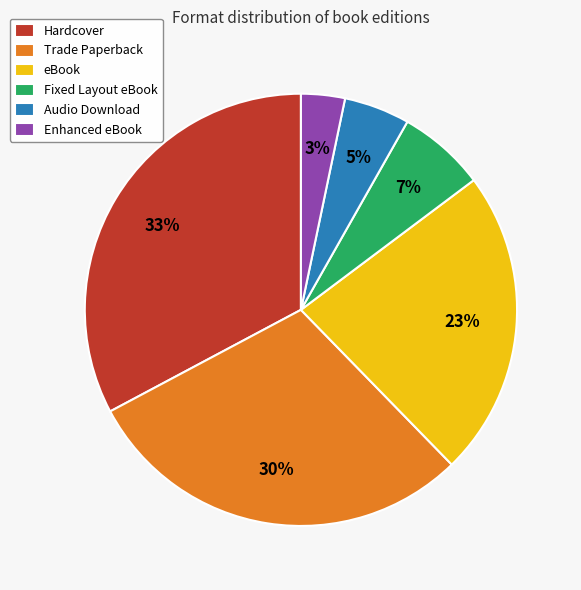

Which slice is the largest?

Hardcover